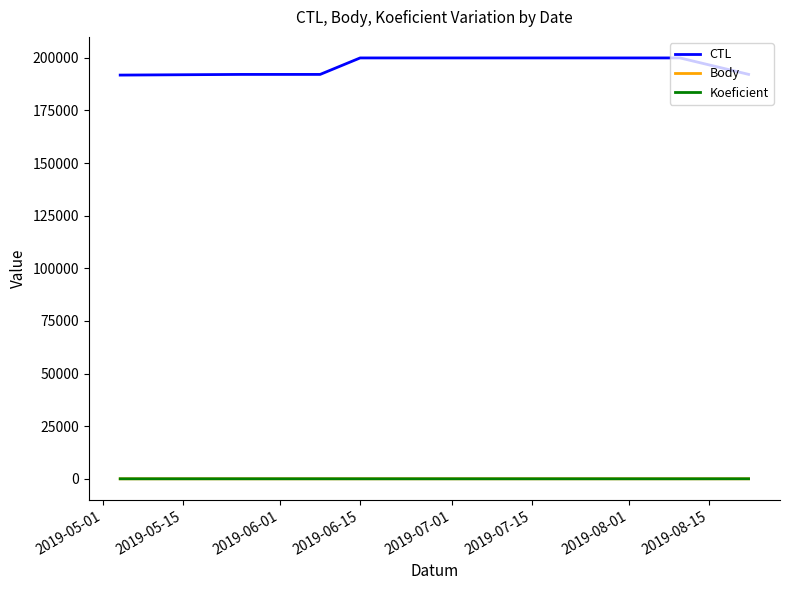

What is the lowest value of the CTL series?

191801